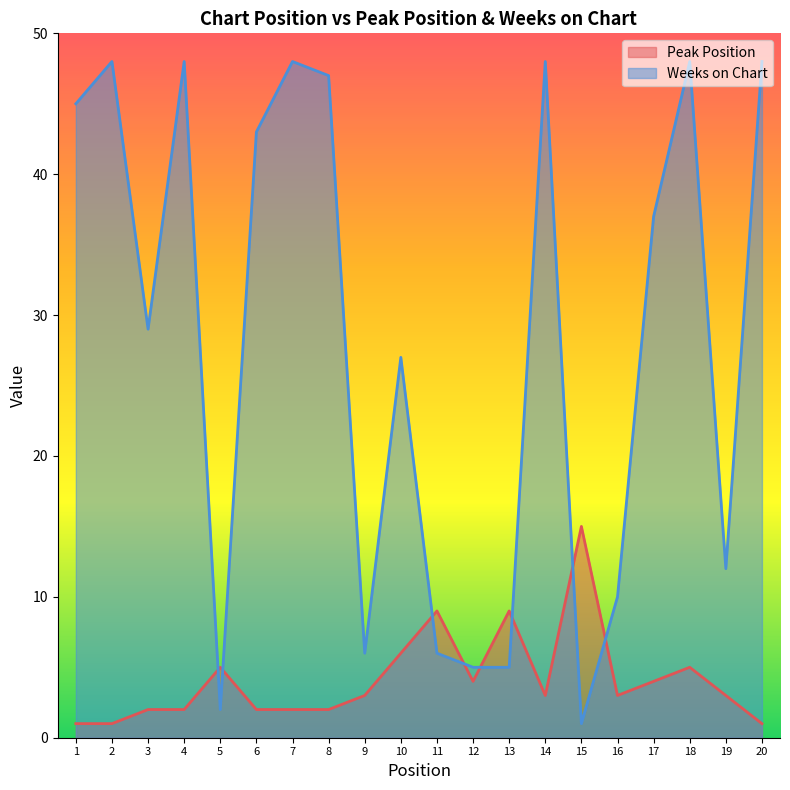

What is the spread (max minus min) of values at 20?

47